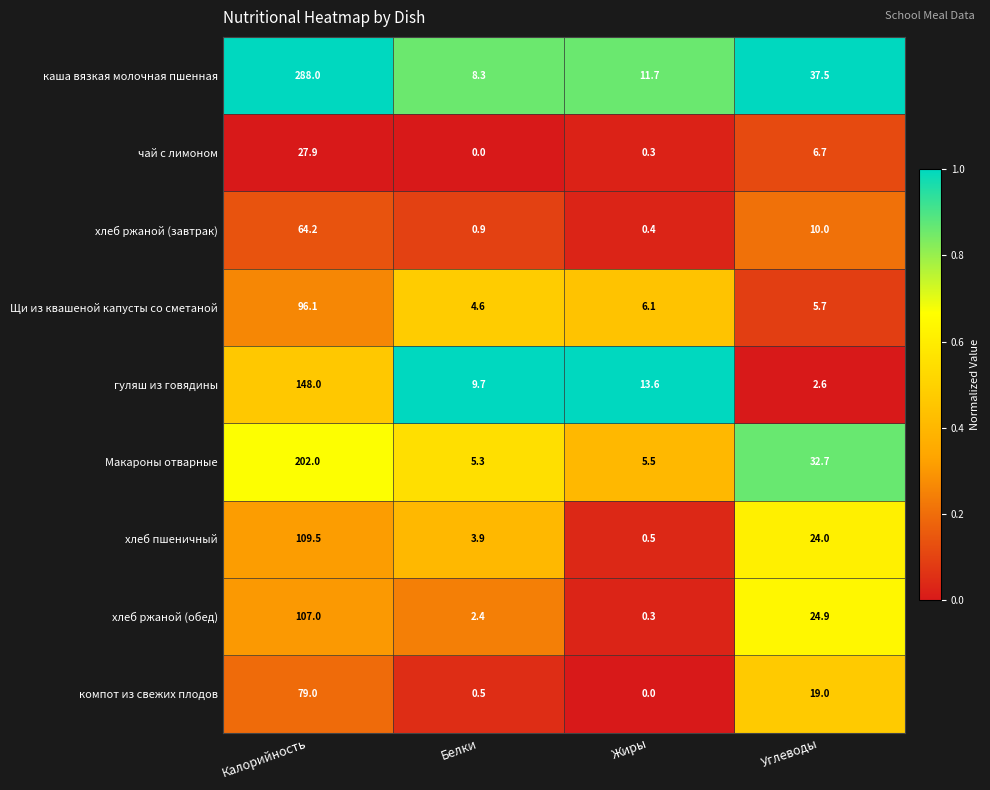

At Углеводы, list the series in order from smallest to largest.

гуляш из говядины, Щи из квашеной капусты со сметаной, чай с лимоном, хлеб ржаной (завтрак), компот из свежих плодов, хлеб пшеничный, хлеб ржаной (обед), Макароны отварные, каша вязкая молочная пшенная